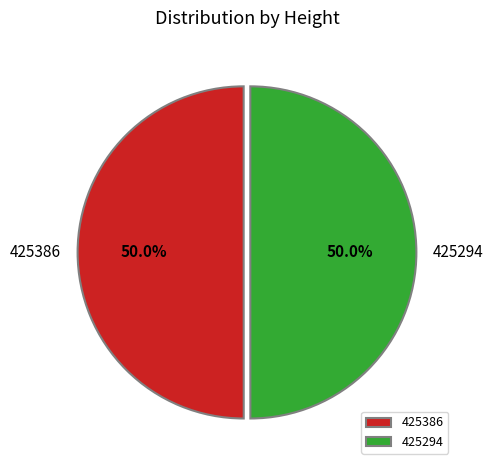

Is it true that 425294 is 64% of the pie?

False